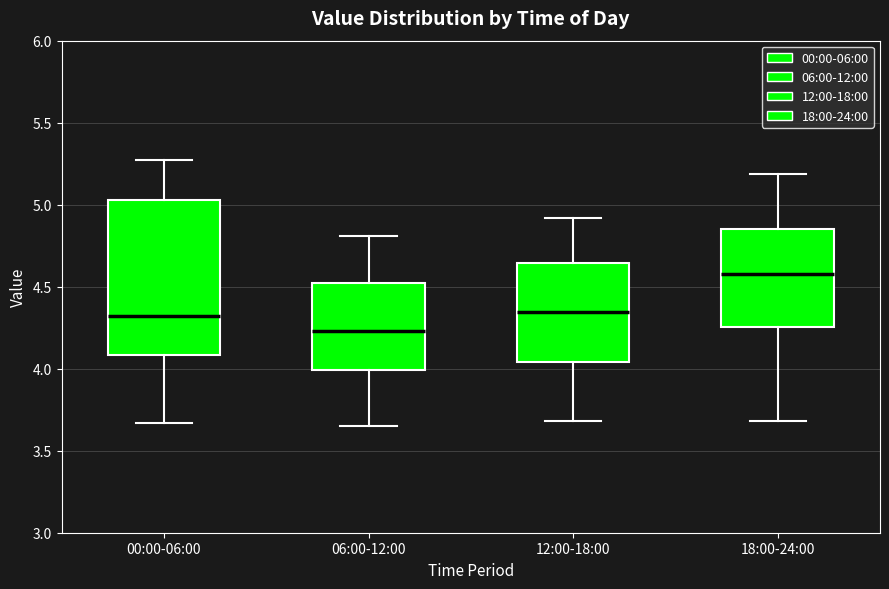

Reading left to right, transcribe this box plot: for each box, give where its median line is, the range the box spans, and where its two whiskers end, as read against the y-axis. The values are not printed on the chart, so give them approximately, as read against the axis.

00:00-06:00: median 4.30, box 4.10 to 5.05, whiskers 3.65 to 5.25
06:00-12:00: median 4.25, box 4.00 to 4.50, whiskers 3.65 to 4.80
12:00-18:00: median 4.35, box 4.05 to 4.65, whiskers 3.70 to 4.90
18:00-24:00: median 4.60, box 4.25 to 4.85, whiskers 3.70 to 5.20